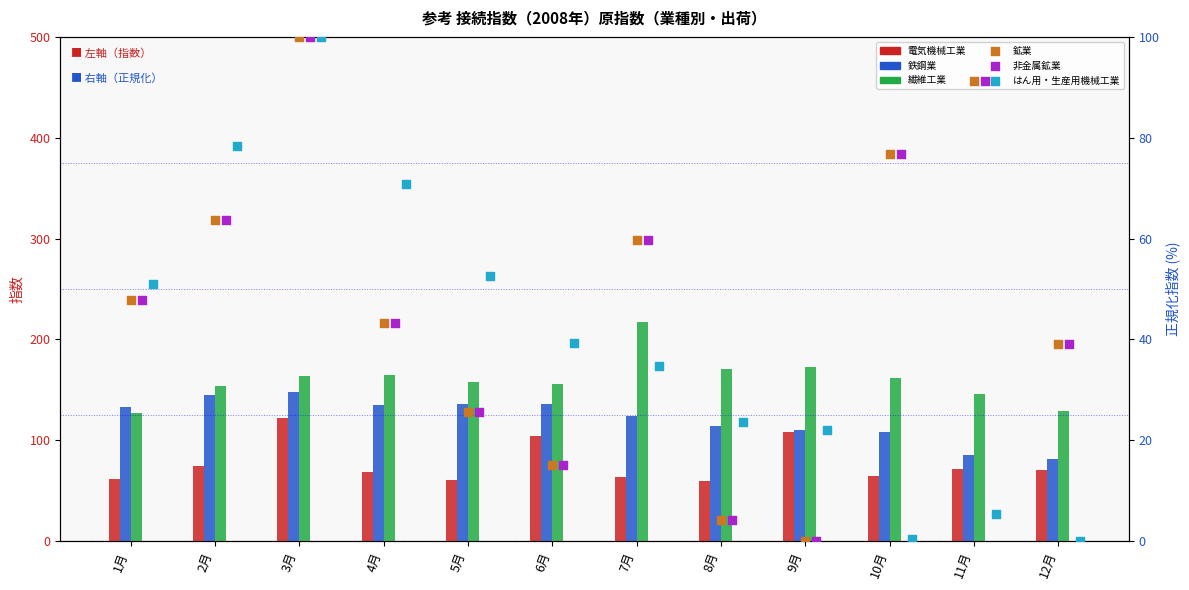

Is the value of 鉱業 at 11月 greater than the value of 繊維工業 at 5月?

No